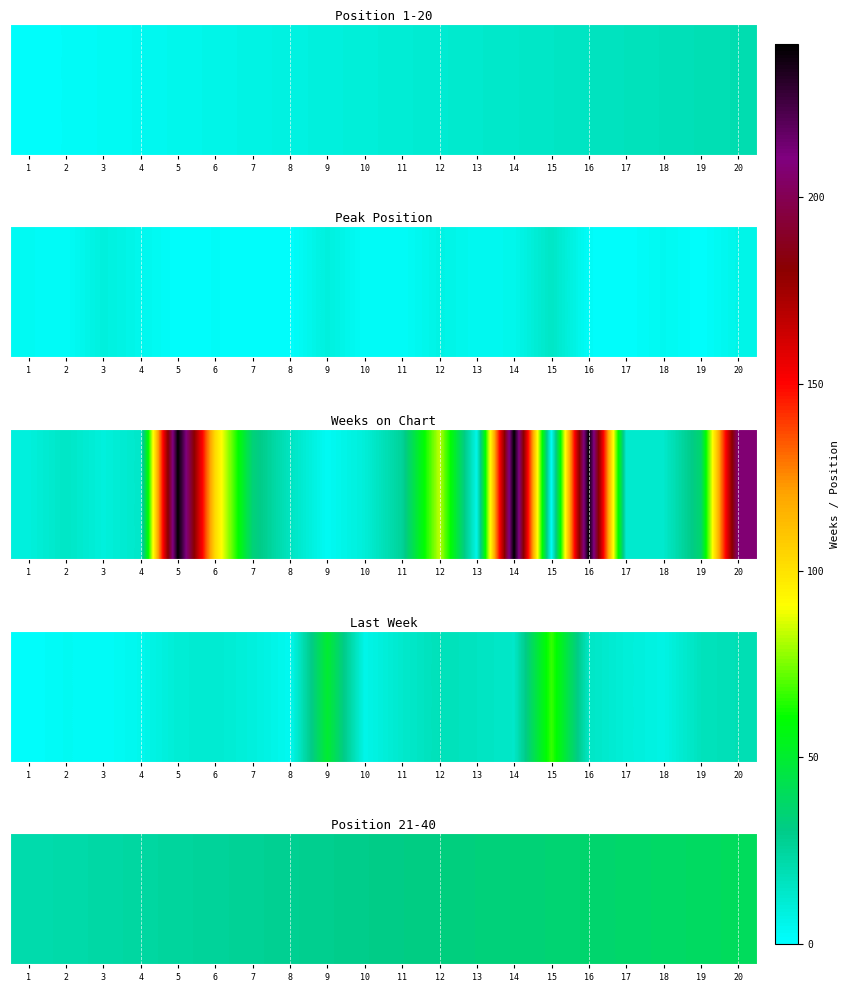

Between 6 and 17, which is larger?

17